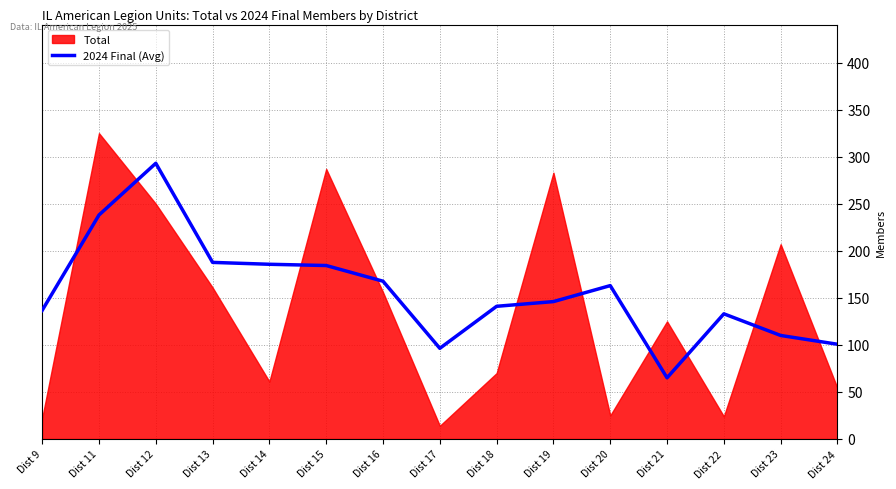

At which category does the data reach its first local valley?

Dist 17